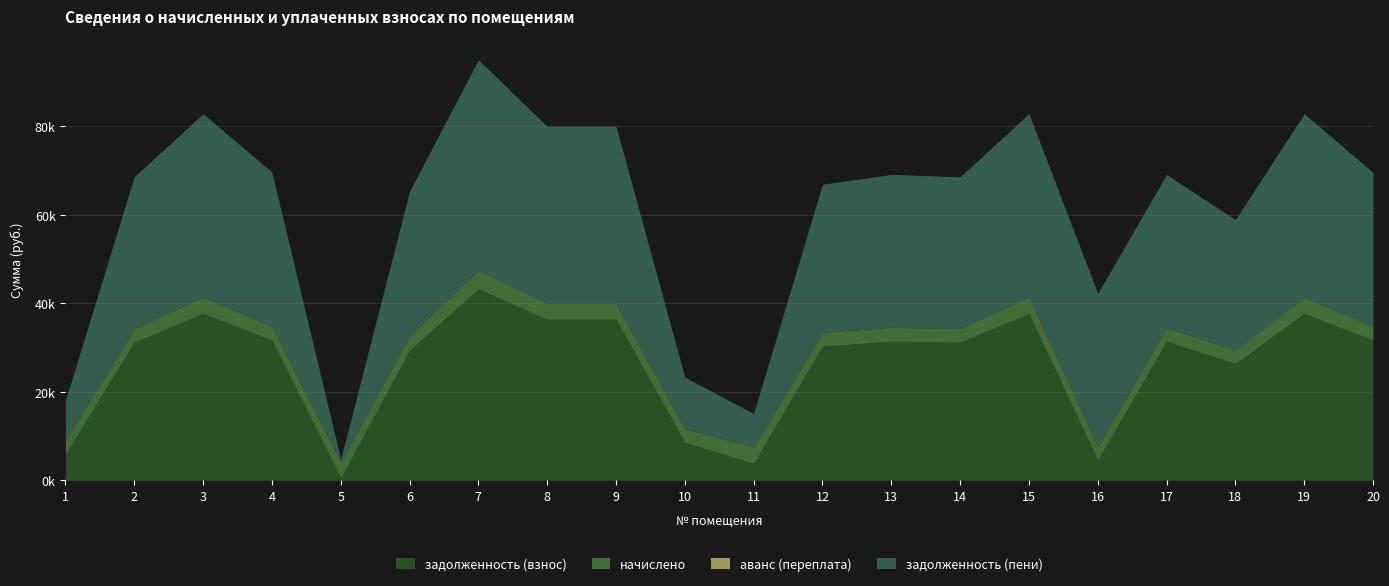

List the series in order of their peak value, lowest first.

аванс (переплата), начислено, задолженность (взнос), задолженность (пени)